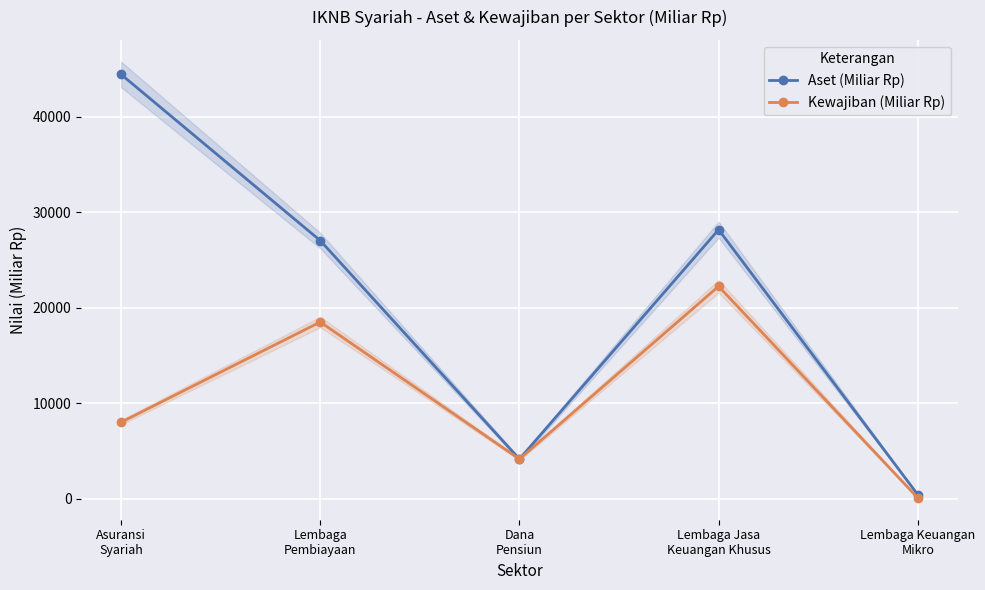

Rank the categories by Kewajiban (Miliar Rp) value from highest to lowest.

Lembaga Jasa
Keuangan Khusus, Lembaga
Pembiayaan, Asuransi
Syariah, Dana
Pensiun, Lembaga Keuangan
Mikro